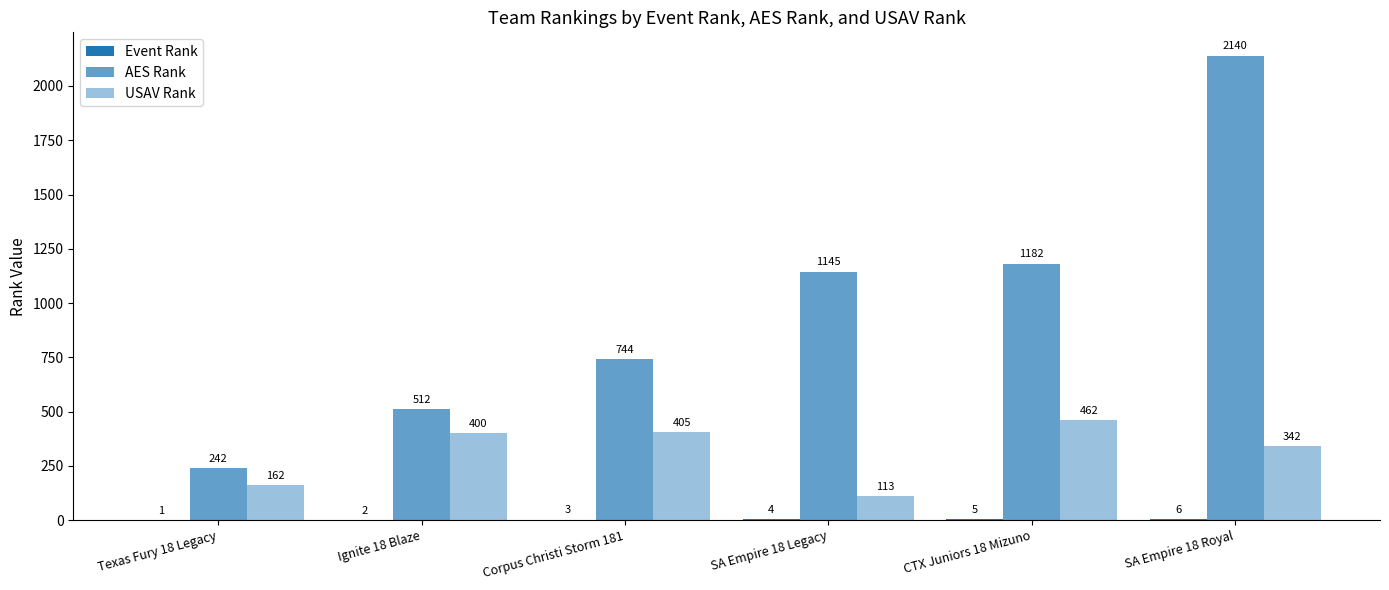

What is the difference between the highest and lowest values at Texas Fury 18 Legacy?

241